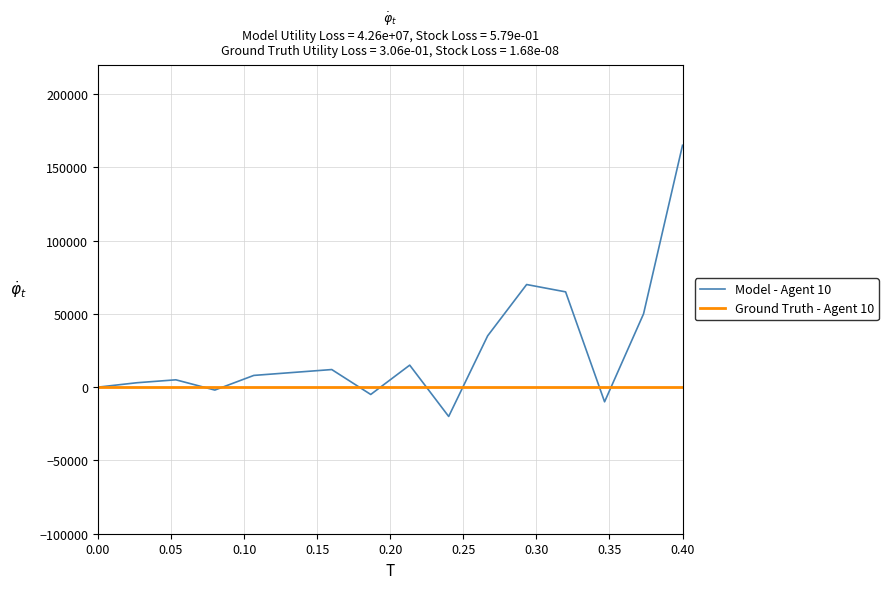

Which series has the widest spread of values?

Model - Agent 10